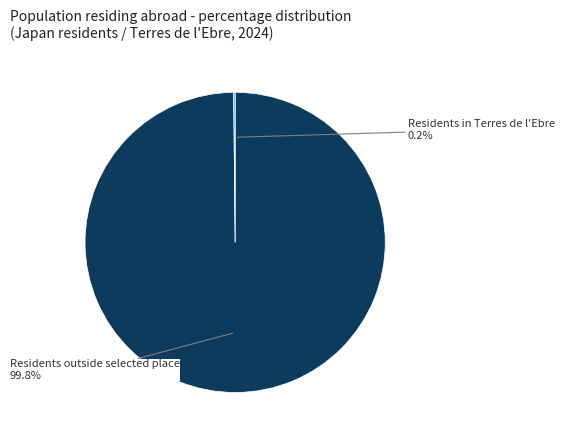

Does any single category account for the majority?

Yes